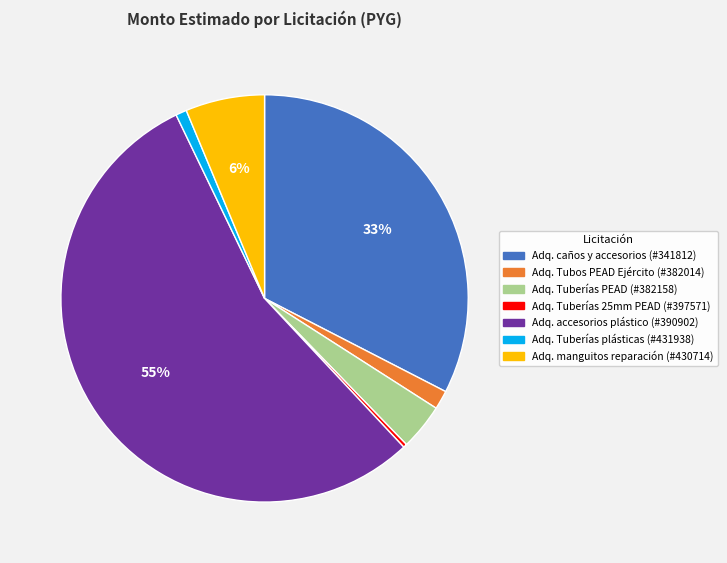

To the nearest percent, what is the difference between the largest and smallest slice percentages?

55%